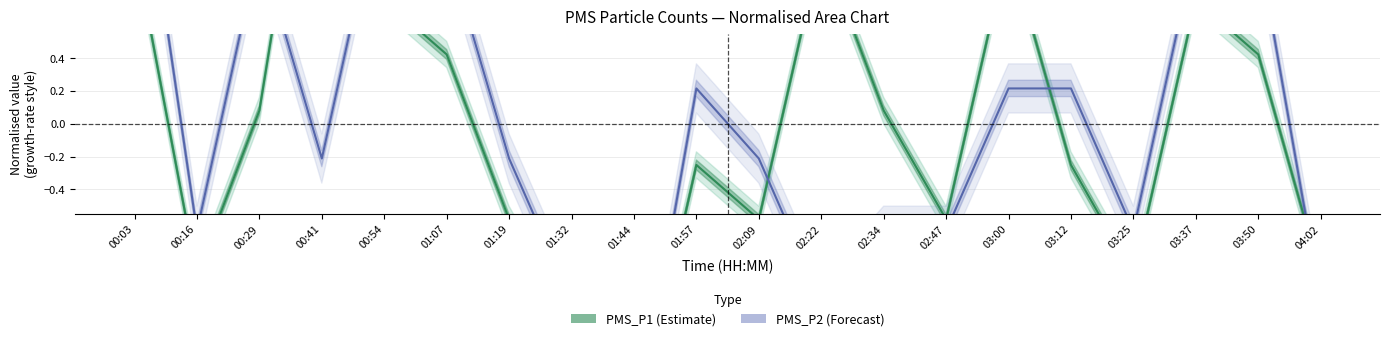

Which has a higher value, 03:37 or 00:29?

03:37